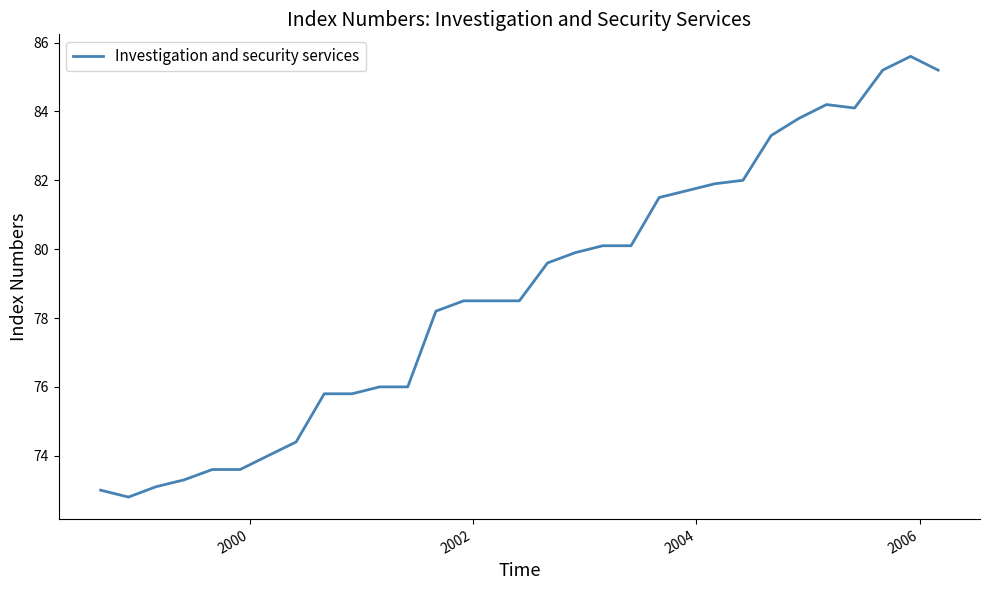

What is the greatest value displayed?

85.6